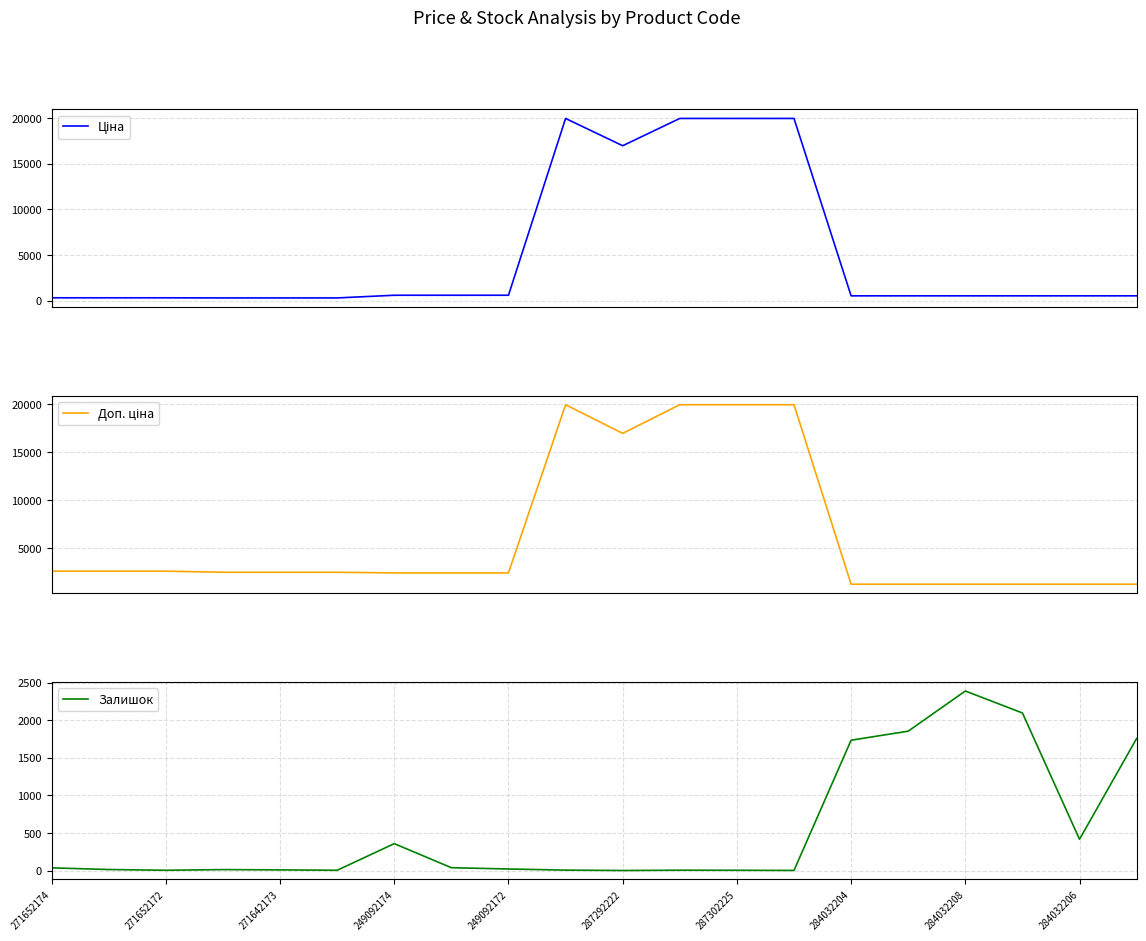

The Залишок series shows 10.1 at 271652172. True or false?

False